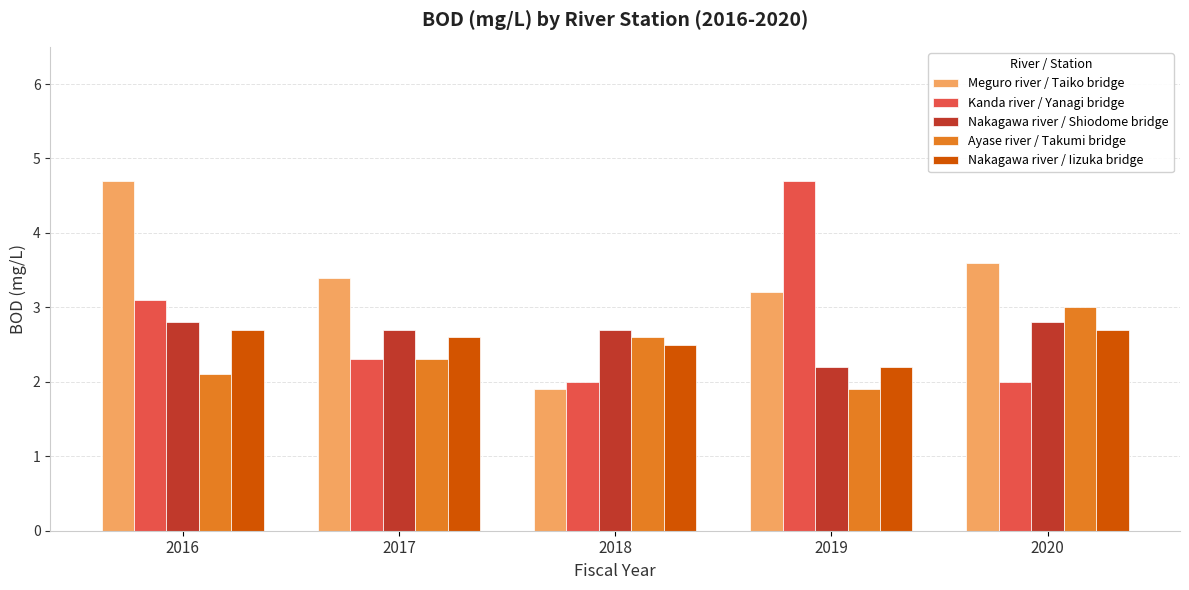

What is the sum of all Kanda river / Yanagi bridge values?

14.1